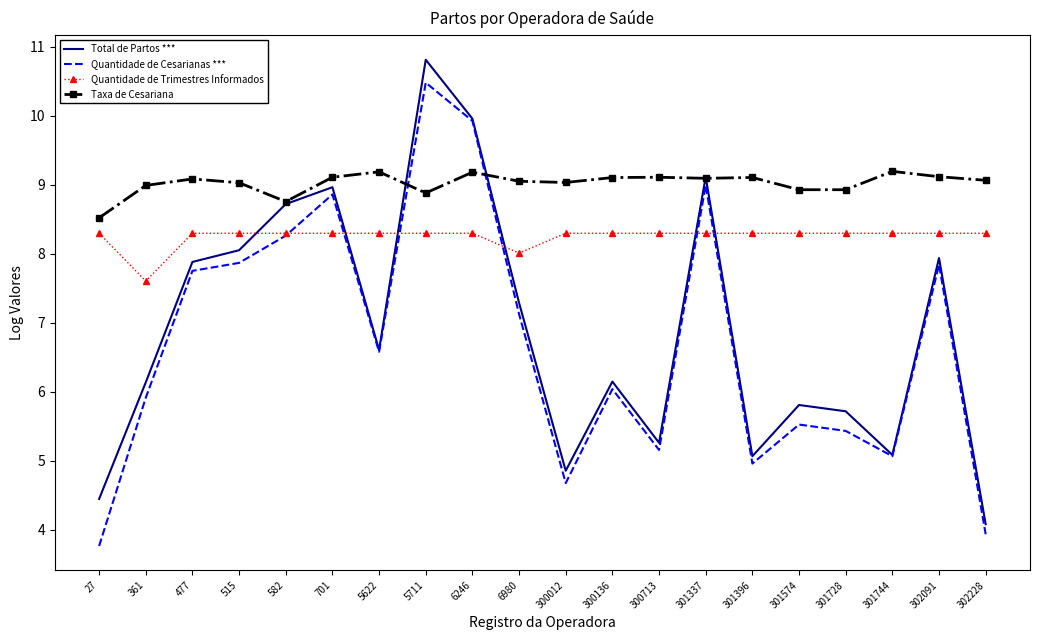

What is the minimum value for Taxa de Cesariana?

8.5